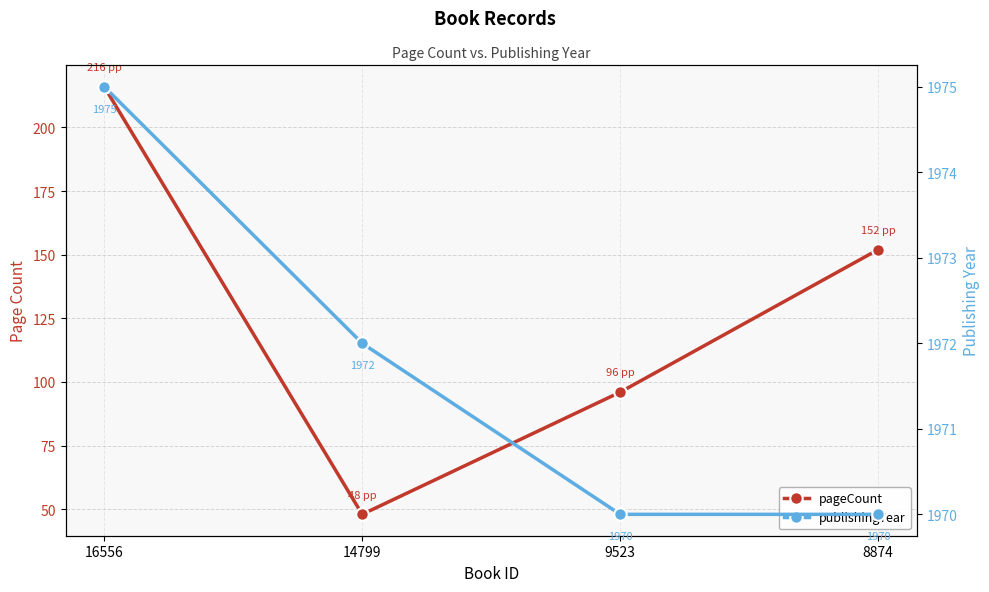

True or false: pageCount and publishingYear cross at least once.

False